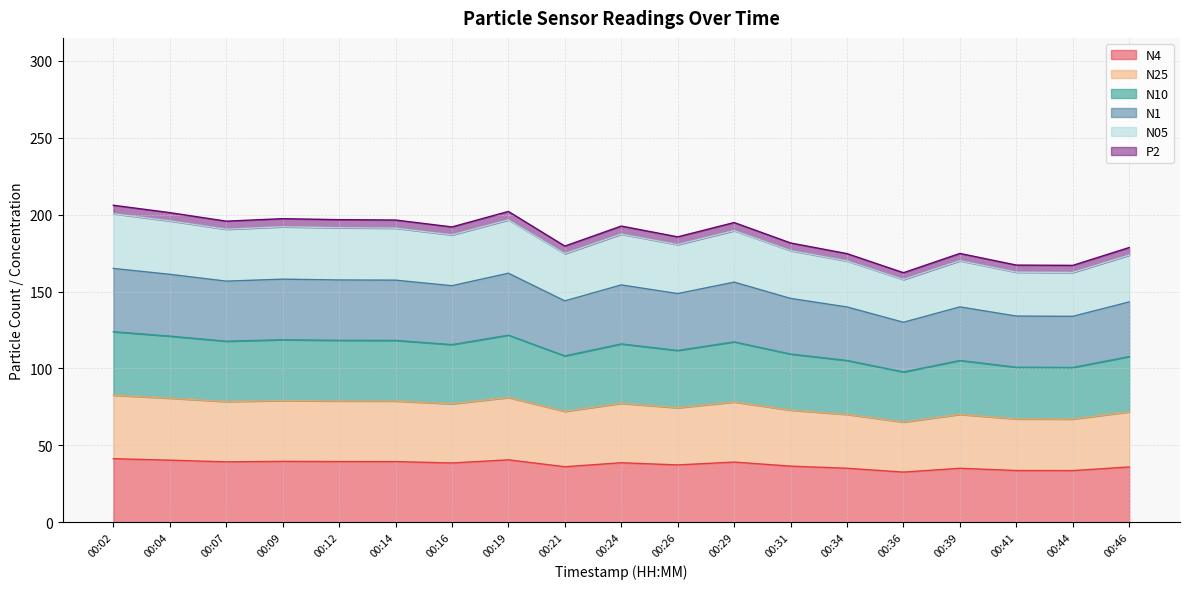

Does the chart have visible grid lines?

Yes